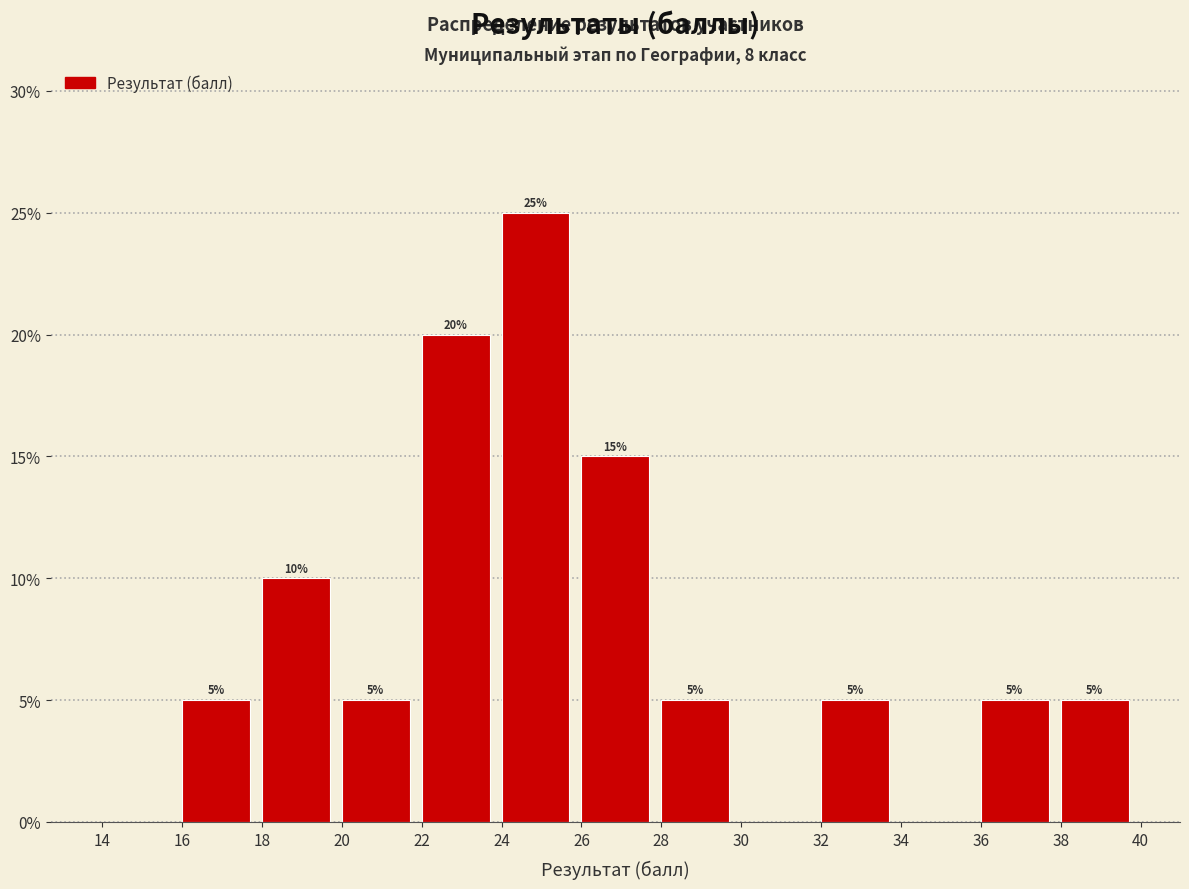

Which range on the x-axis has the tallest bar?

24 to 26